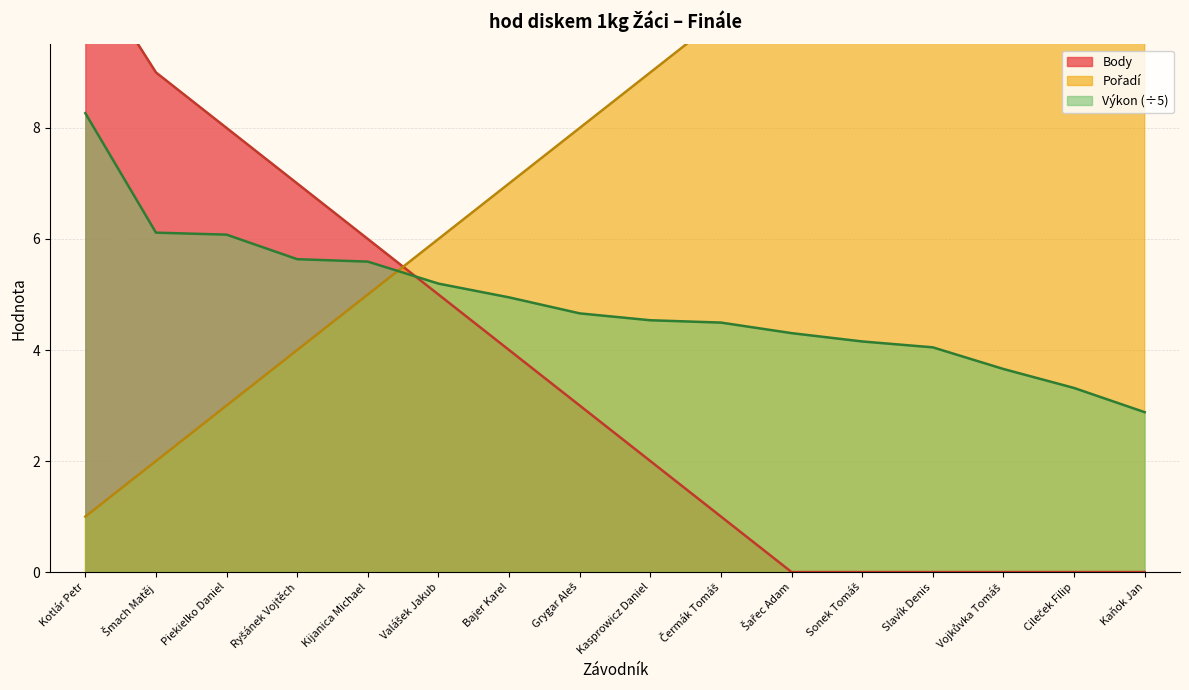

Reading left to right, transcribe all the data shown in this chart.

Výkon: Kotlár Petr=8.3	Šmach Matěj=6.1	Piekielko Daniel=6.1	Ryšánek Vojtěch=5.6	Kijanica Michael=5.6	Valášek Jakub=5.2	Bajer Karel=4.9	Grygar Aleš=4.7	Kasprowicz Daniel=4.5	Čermák Tomáš=4.5	Šařec Adam=4.3	Sonek Tomáš=4.2	Slavík Denis=4.0	Vojkůvka Tomáš=3.7	Cileček Filip=3.3	Kaňok Jan=2.9
Pořadí: Kotlár Petr=1.0	Šmach Matěj=2.0	Piekielko Daniel=3.0	Ryšánek Vojtěch=4.0	Kijanica Michael=5.0	Valášek Jakub=6.0	Bajer Karel=7.0	Grygar Aleš=8.0	Kasprowicz Daniel=9.0	Čermák Tomáš=10.0	Šařec Adam=11.0	Sonek Tomáš=12.0	Slavík Denis=13.0	Vojkůvka Tomáš=14.0	Cileček Filip=15.0	Kaňok Jan=16.0
Body: Kotlár Petr=11.0	Šmach Matěj=9.0	Piekielko Daniel=8.0	Ryšánek Vojtěch=7.0	Kijanica Michael=6.0	Valášek Jakub=5.0	Bajer Karel=4.0	Grygar Aleš=3.0	Kasprowicz Daniel=2.0	Čermák Tomáš=1.0	Šařec Adam=0.0	Sonek Tomáš=0.0	Slavík Denis=0.0	Vojkůvka Tomáš=0.0	Cileček Filip=0.0	Kaňok Jan=0.0